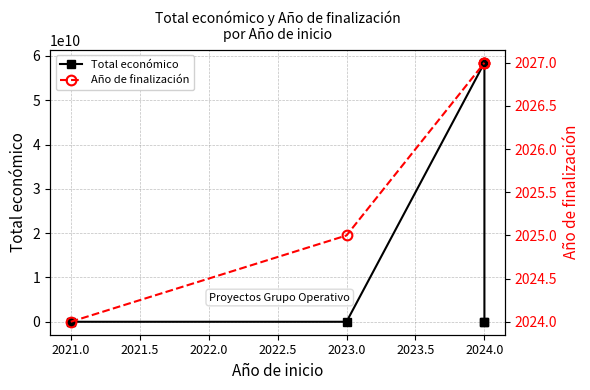

Which series ends up on top after the final intersection of Total económico and Año de finalización?

Total económico